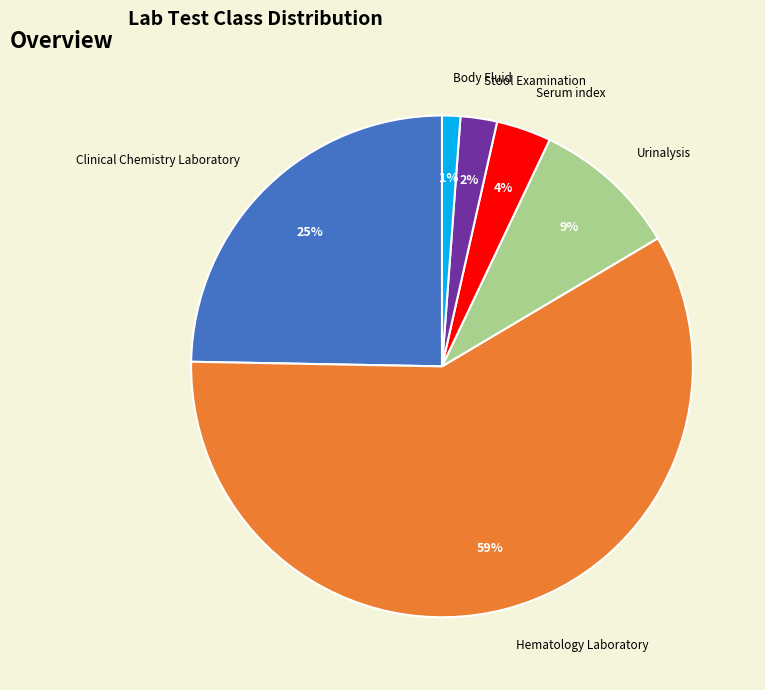

Which slice is the largest?

Hematology Laboratory